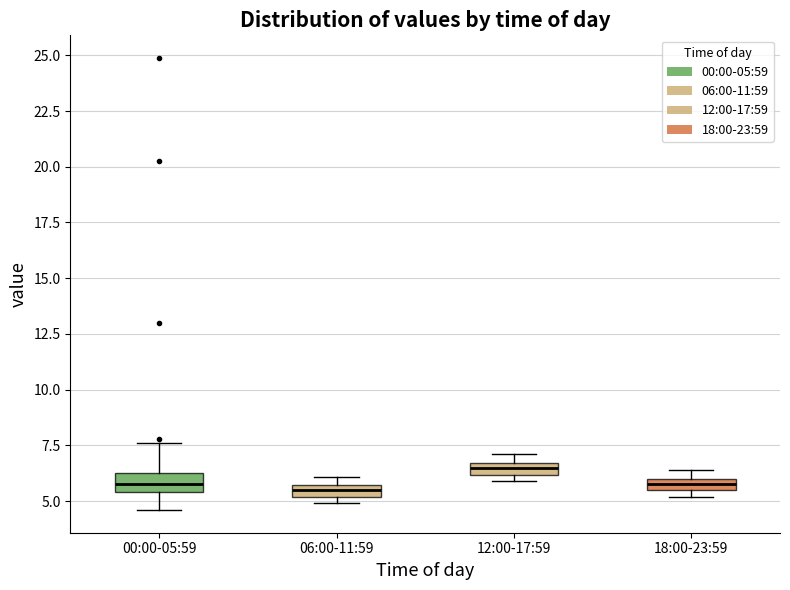

Where is the upper edge of the box for 18:00-23:59 on the y-axis? The values are not printed on the chart, so give them approximately, as read against the axis.

6.0